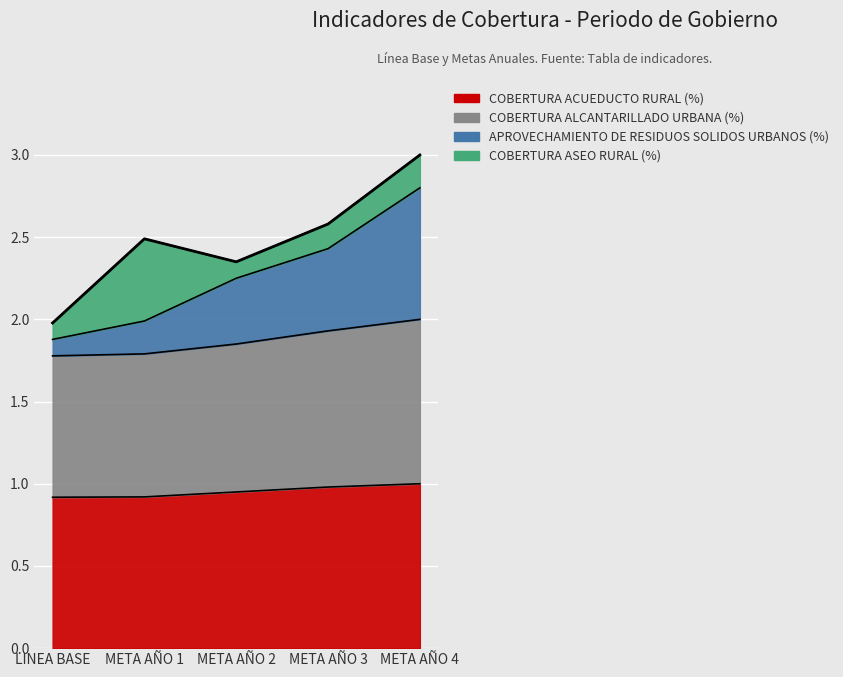

What is the sum of the COBERTURA ACUEDUCTO RURAL (%) values at META AÑO 4 and LINEA BASE?

1.9